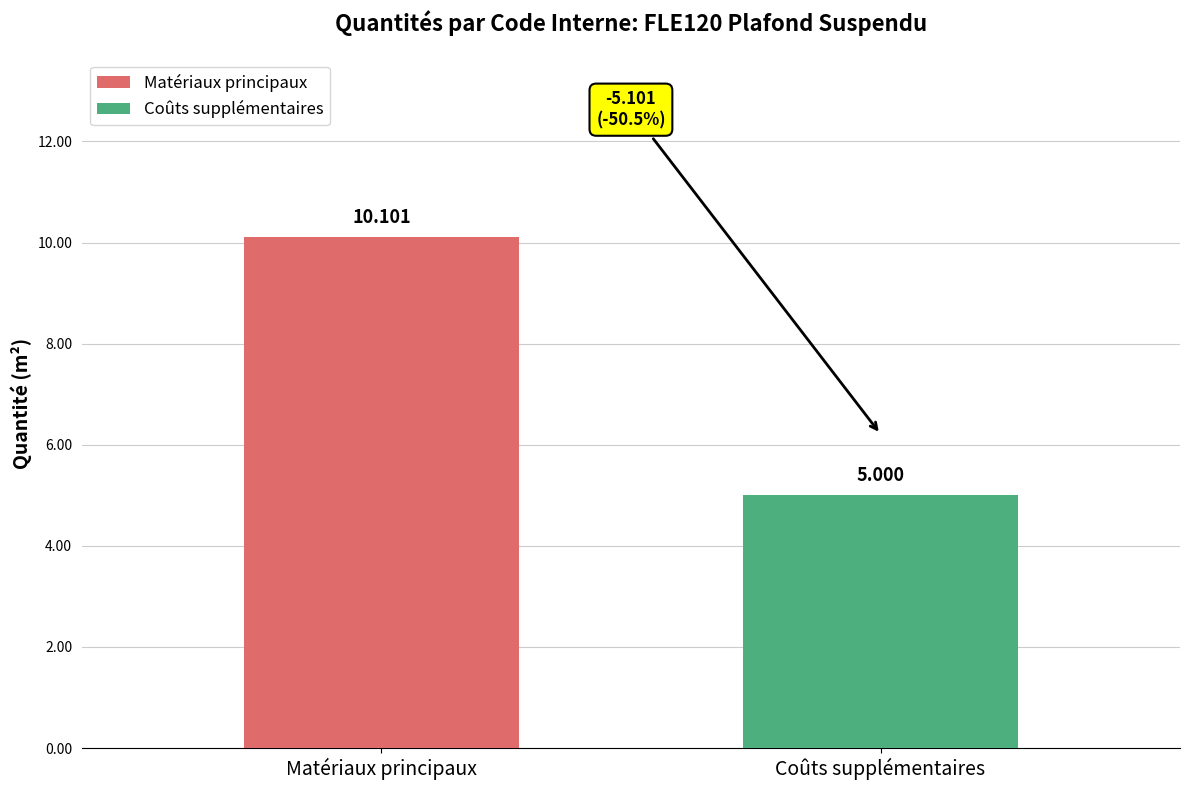

List the series in order of their peak value, lowest first.

Coûts supplémentaires, Matériaux principaux